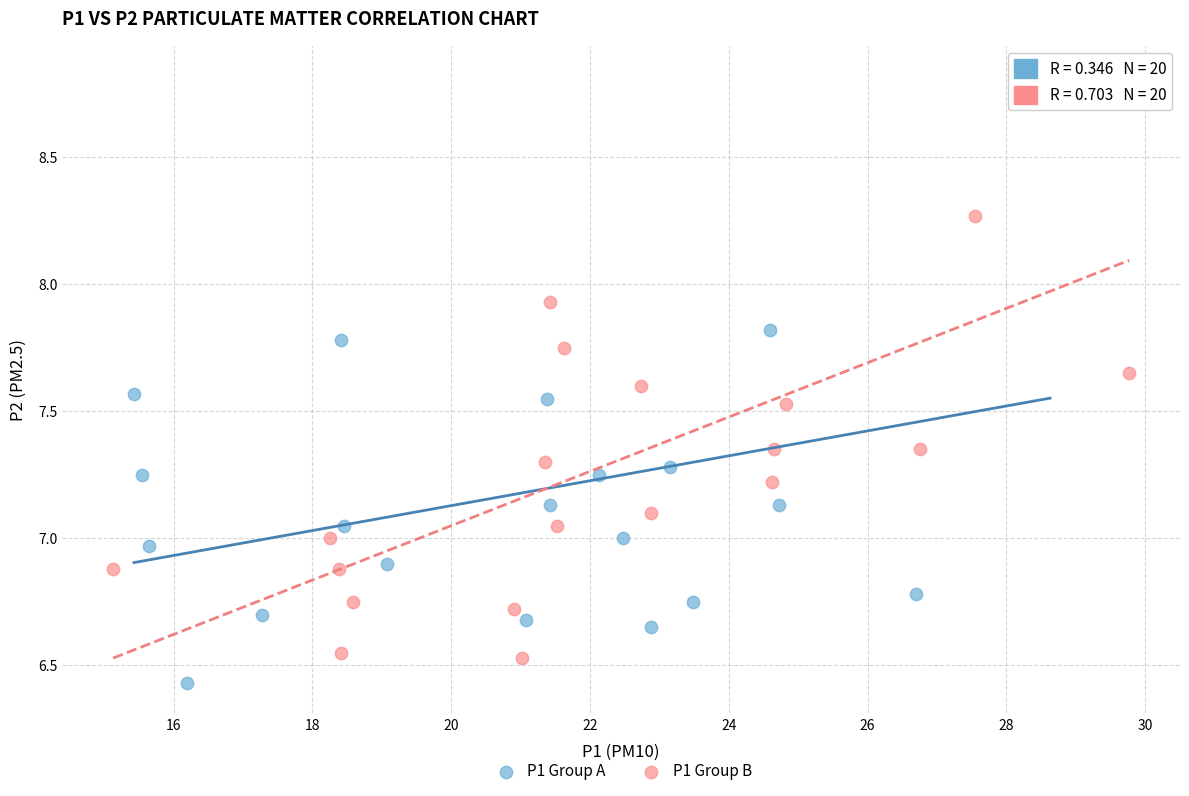

Which series has the widest spread of Y values?

P1 Group A